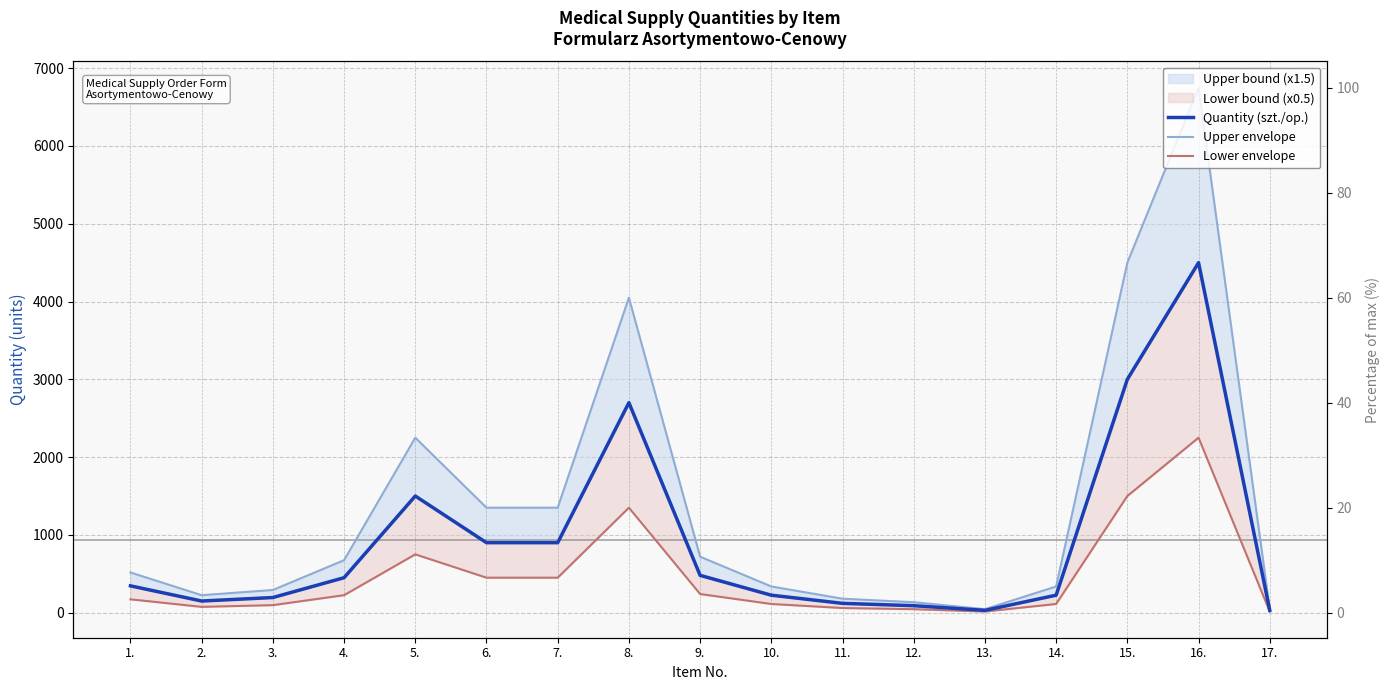

What is the minimum value shown in the chart?

15